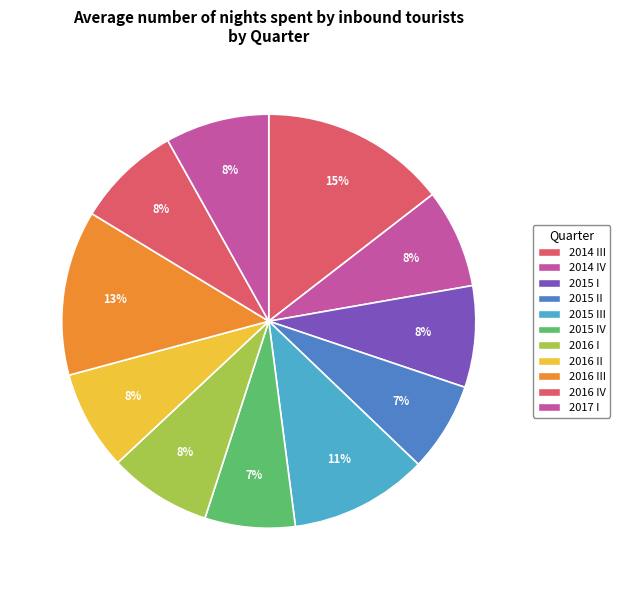

The 2016 I slice represents 20% of the pie. True or false?

False